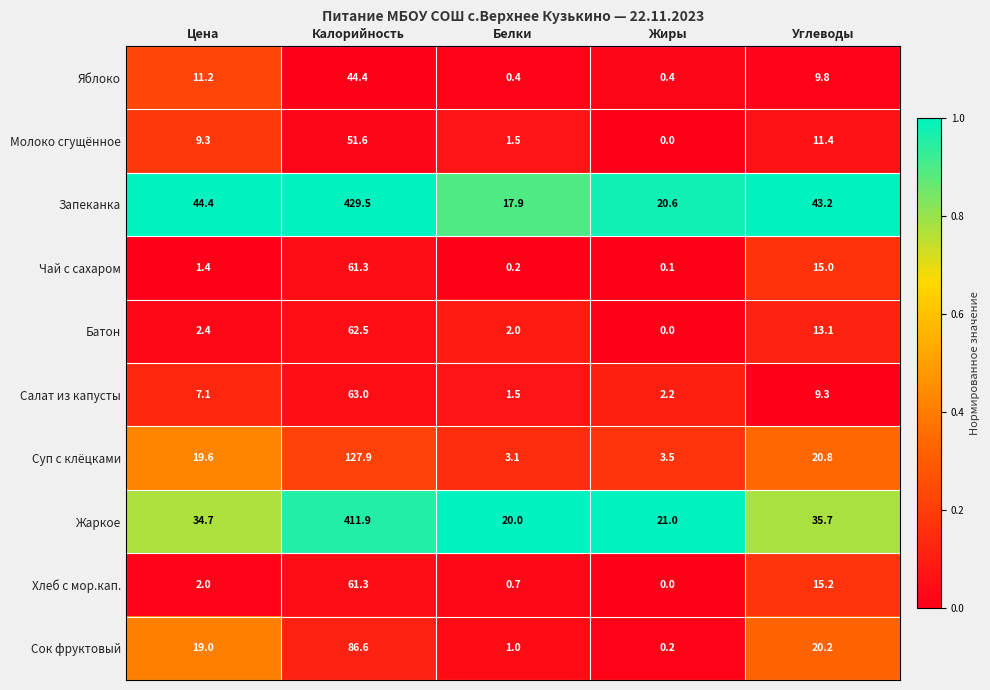

Is it true that Батон equals 107.2 at Калорийность?

False